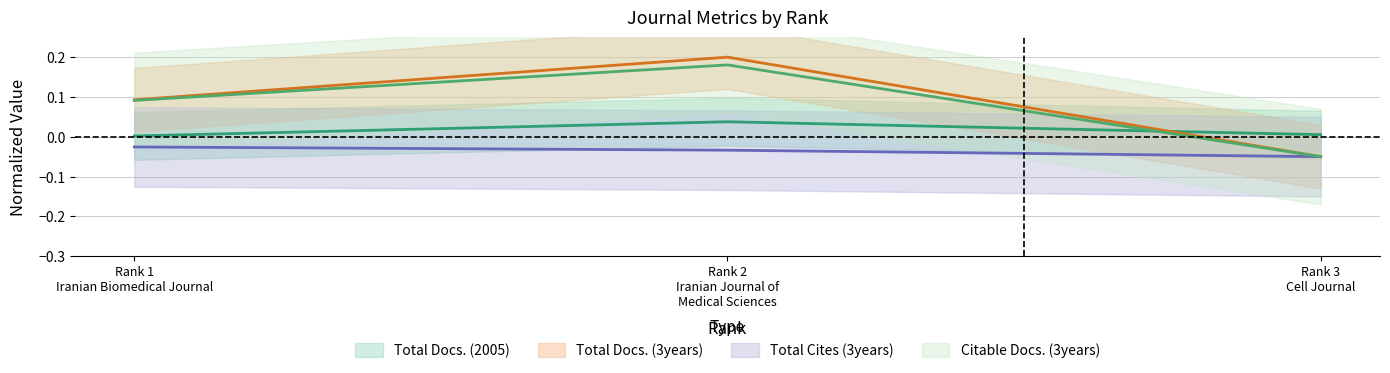

At which category is the sum across all series the highest?

Rank 2 Iranian Journal of Medical Sciences